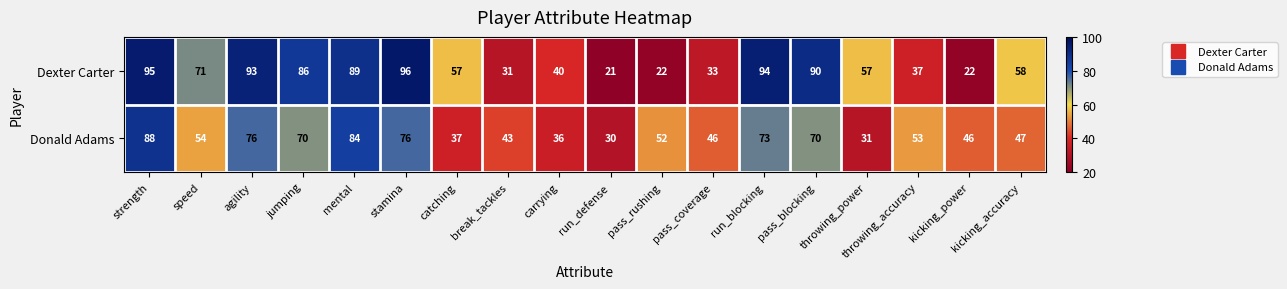

What is the difference between the maximum and minimum values in the Donald Adams series?

58